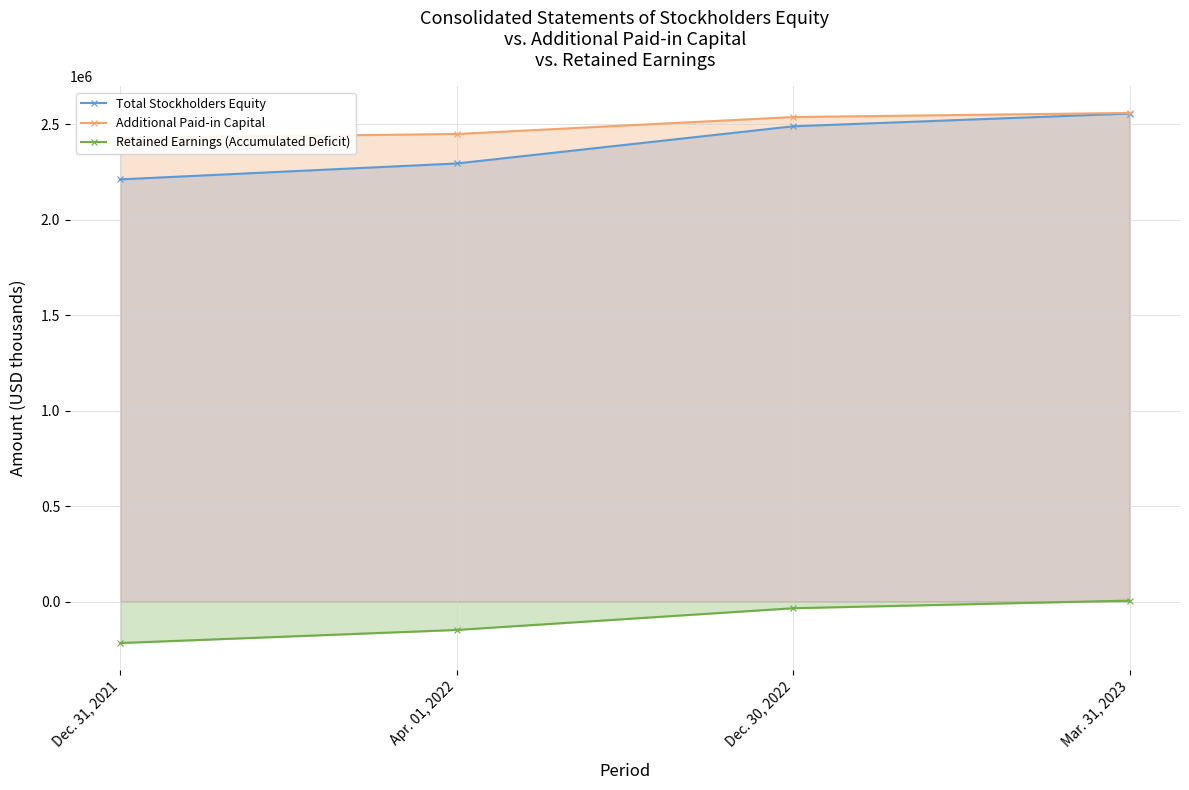

True or false: Total Stockholders Equity has more than 1 interior local peaks.

False